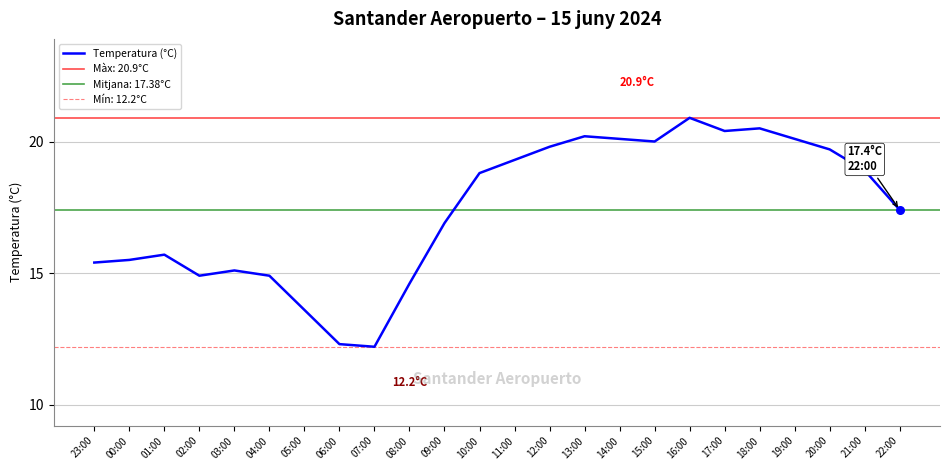

Approximately how many times larger is the value at 21:00 compared to 03:00?

1.3